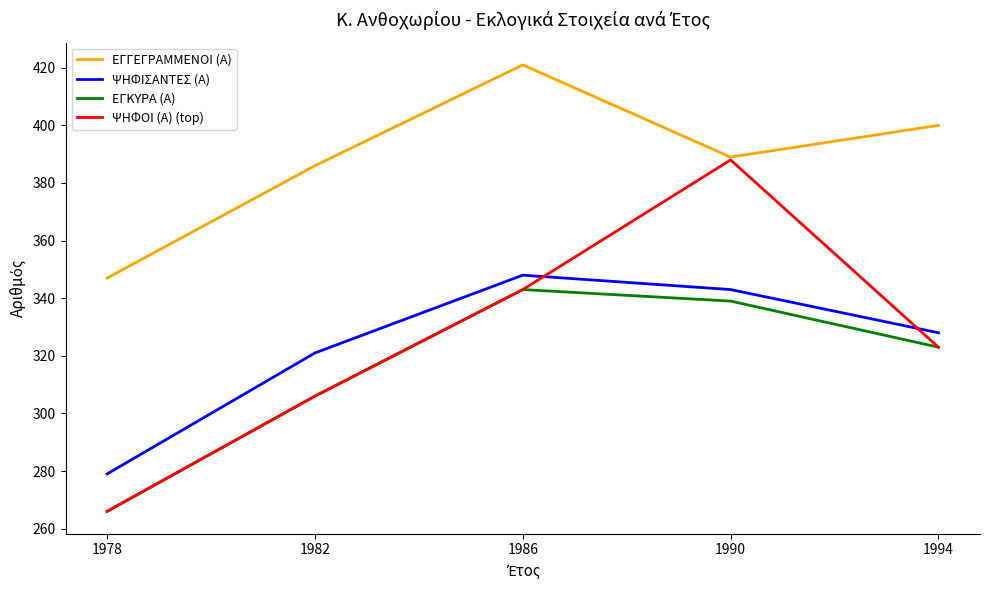

What is the sum of all ΕΓΓΕΓΡΑΜΜΕΝΟΙ (Α) values?

1943